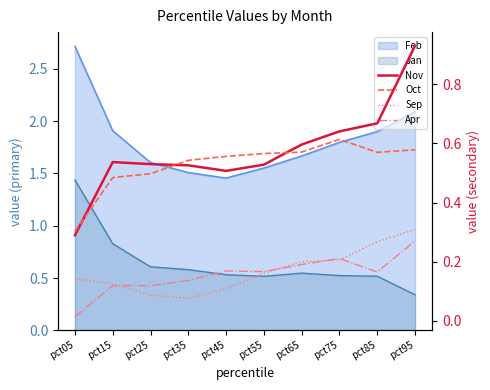

What is the maximum value for Sep?

0.3